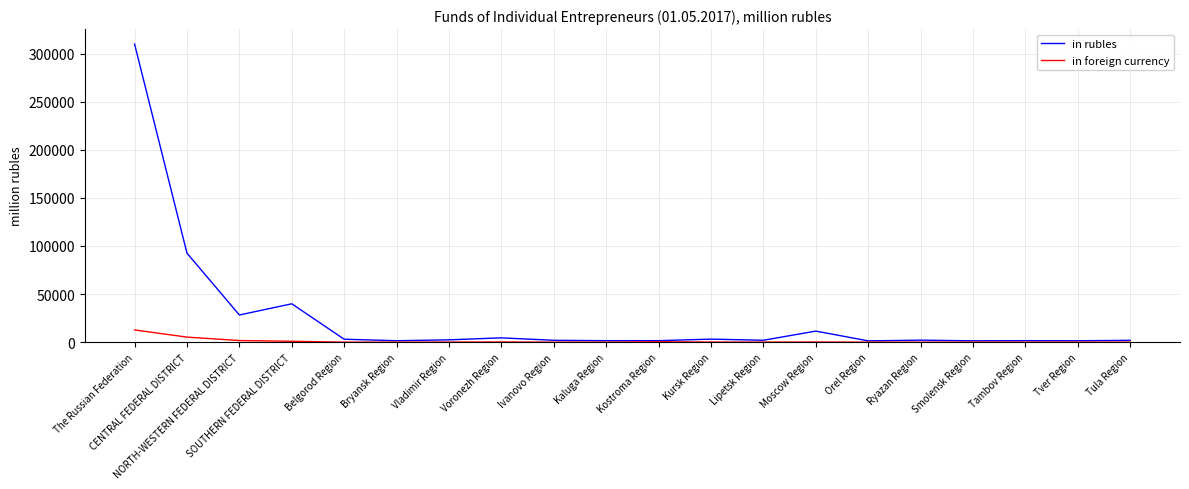

Which category has the highest value across all series?

The Russian Federation